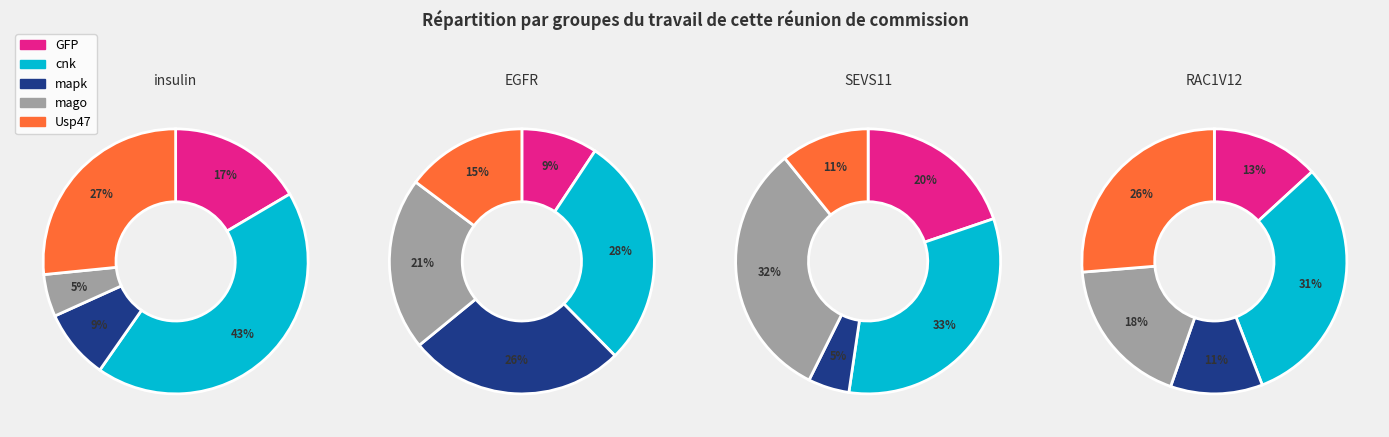

What is the spread (max minus min) of values at 2?

0.1